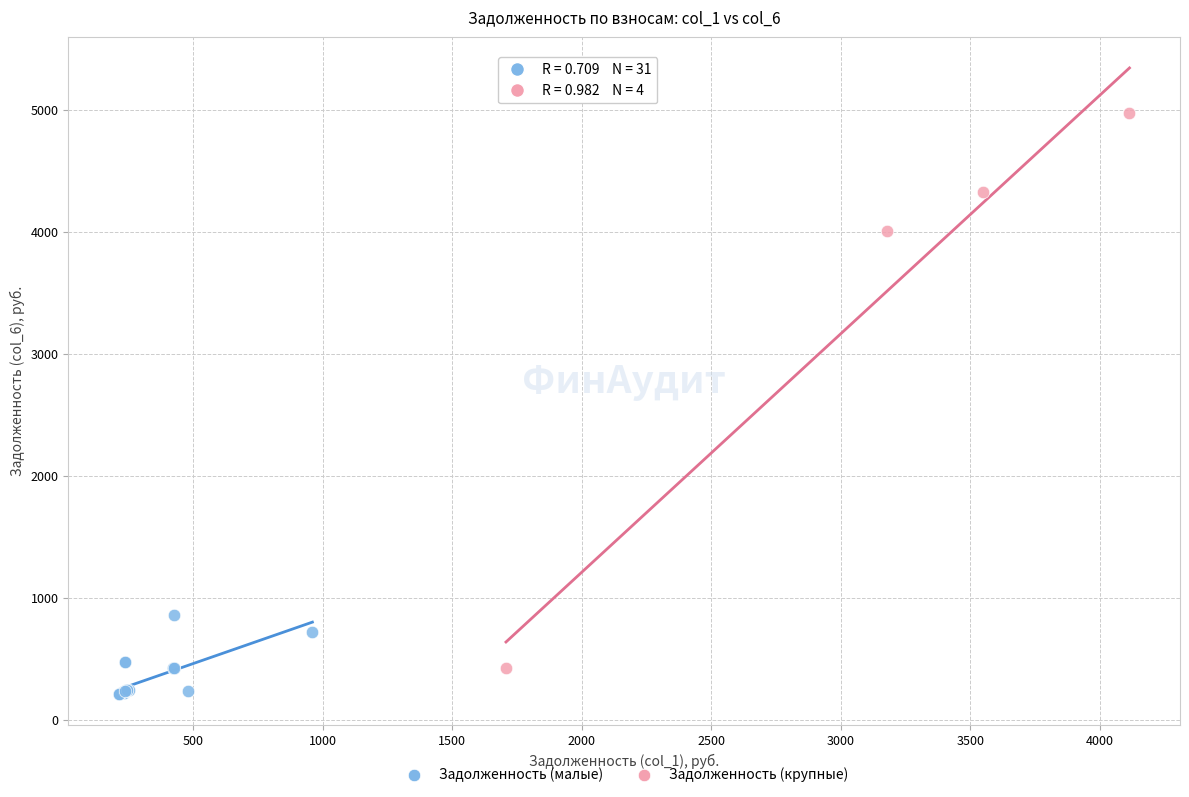

Which series has the largest Y range (max minus min)?

Задолженность (крупные)